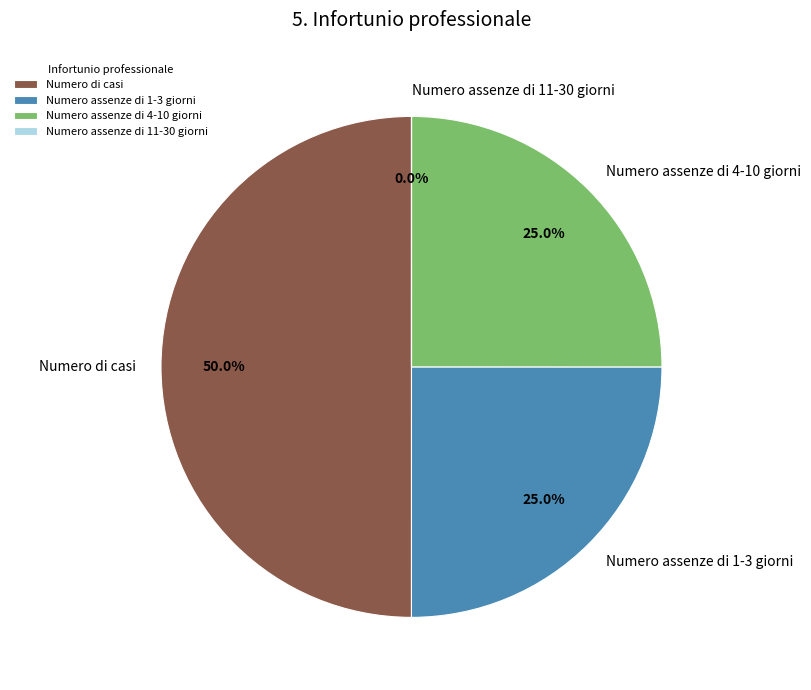

What percentage do Numero di casi and Numero assenze di 4-10 giorni together represent?

75.0%